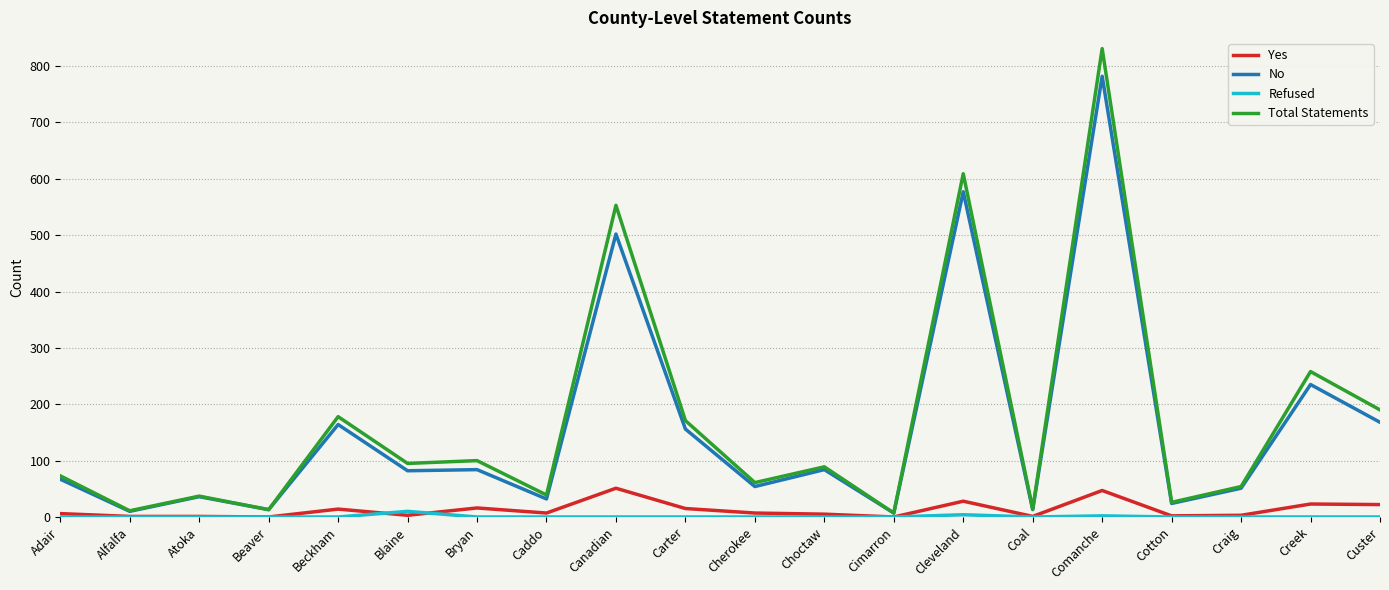

Where is Total Statements nearest to the value 419?

Canadian